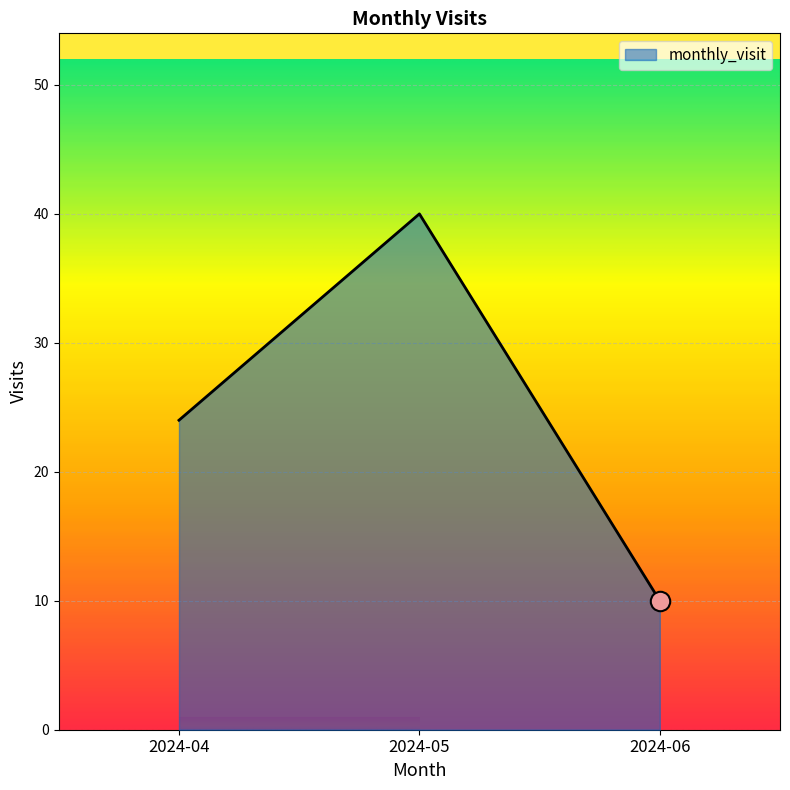

Reading right to left, what are all the values shown in this chart?

2024-06=10	2024-05=40	2024-04=24